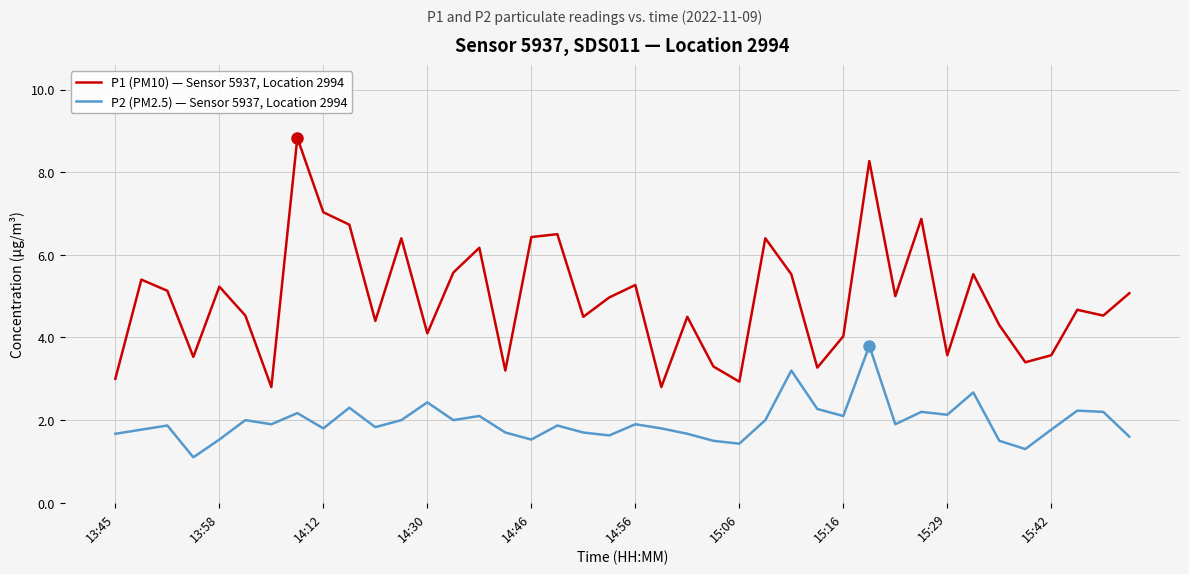

Which series has the largest total across all categories?

P1 (PM10) — Sensor 5937, Location 2994